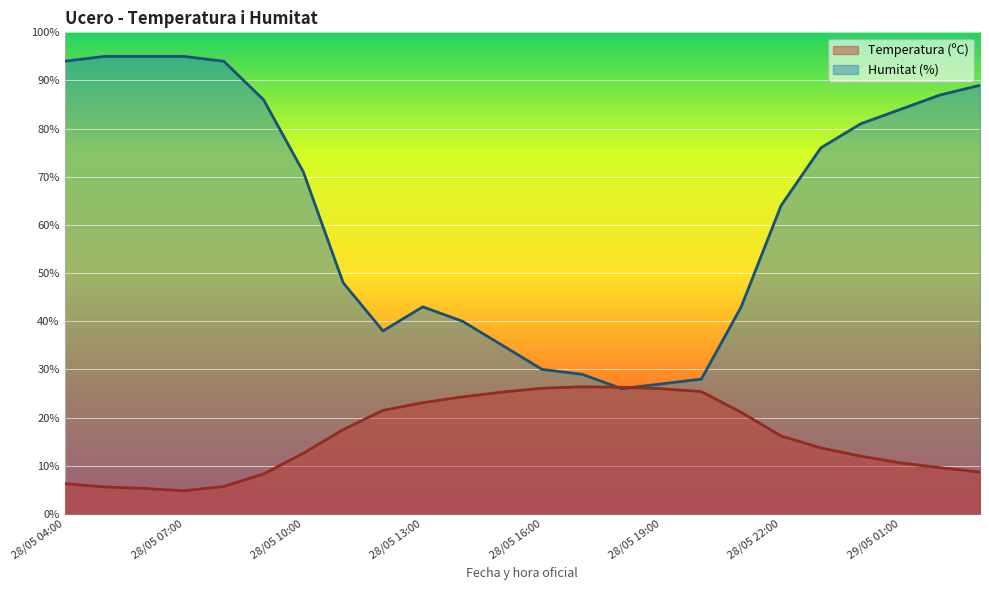

What is the average value of the Humitat (%) series?

62.4